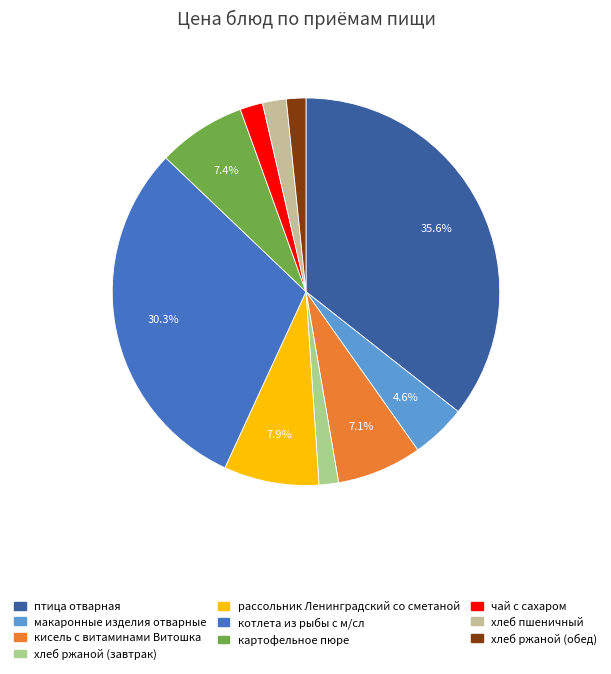

Rank the categories by value from highest to lowest.

птица отварная, котлета из рыбы с м/сл, рассольник Ленинградский со сметаной, картофельное пюре, кисель с витаминами Витошка, макаронные изделия отварные, хлеб пшеничный, чай с сахаром, хлеб ржаной (завтрак), хлеб ржаной (обед)